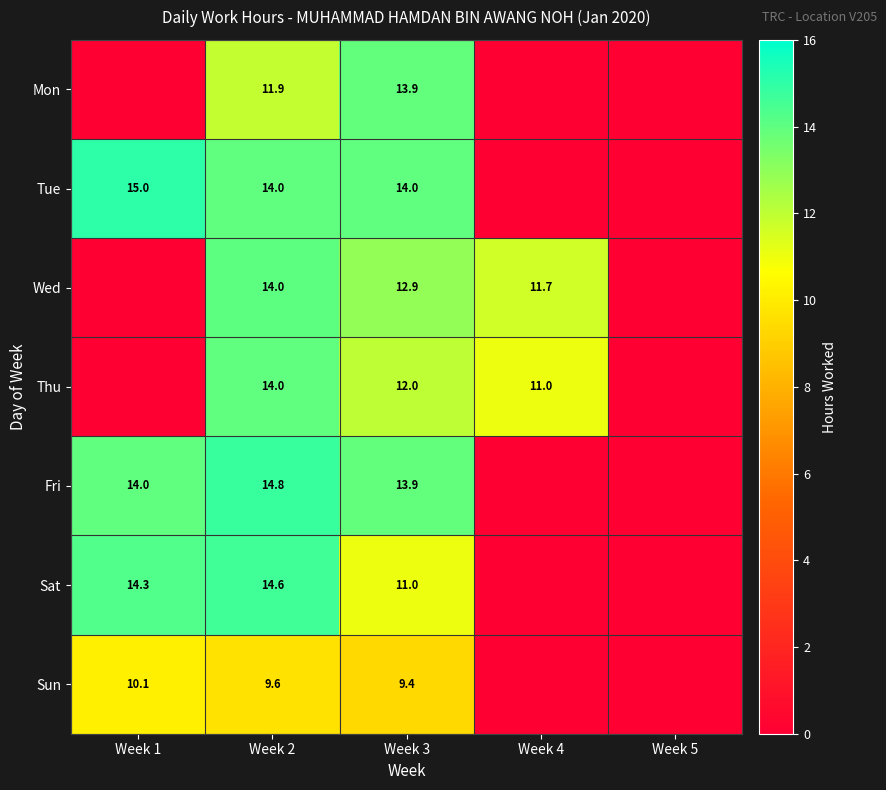

Is it true that Thu equals 14.0 at Week 2?

True